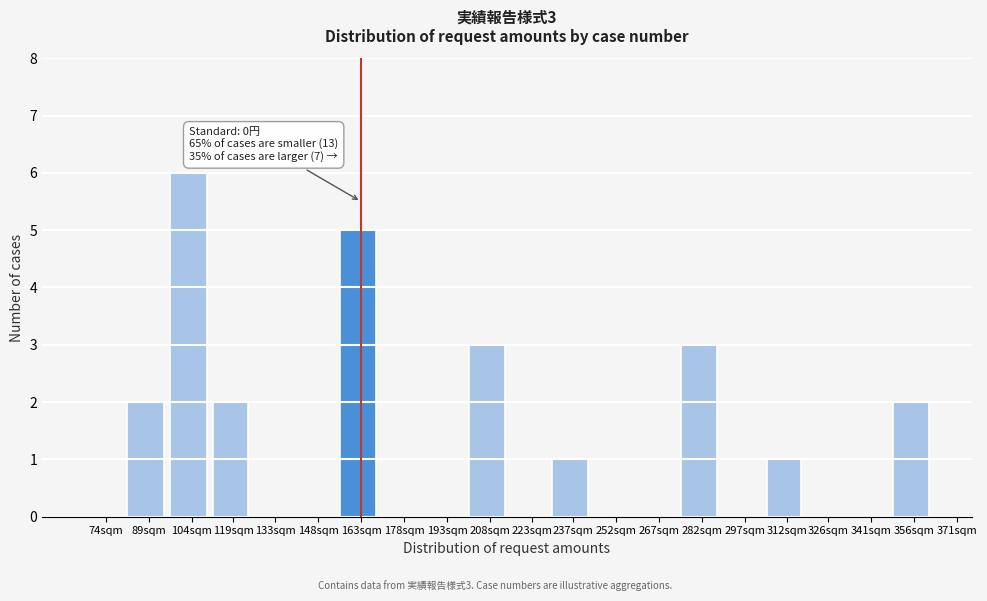

Reading right to left, what are all the values shown in this chart?

356sqm=2	341sqm=0	326sqm=0	312sqm=1	297sqm=0	282sqm=3	267sqm=0	252sqm=0	237sqm=1	223sqm=0	208sqm=3	193sqm=0	178sqm=0	163sqm=5	148sqm=0	133sqm=0	119sqm=2	104sqm=6	89sqm=2	74sqm=0